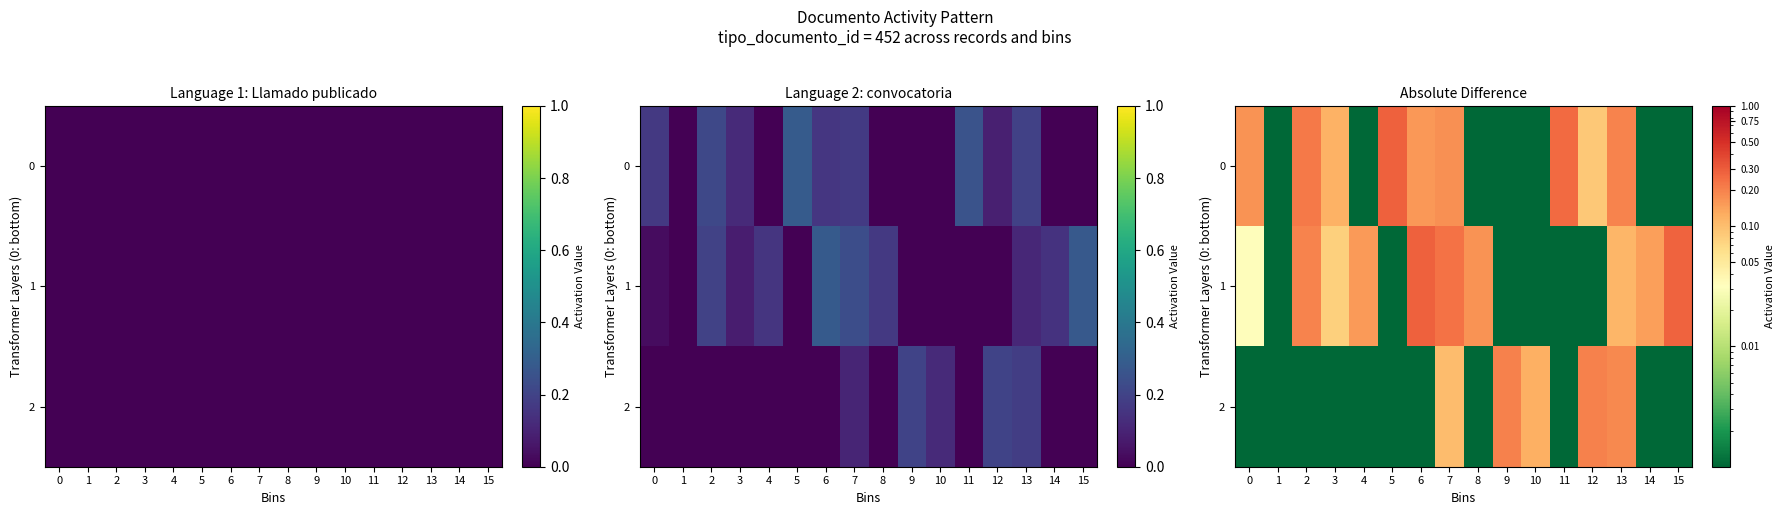

What is the difference between the maximum and minimum values in the 1 series?

0.3